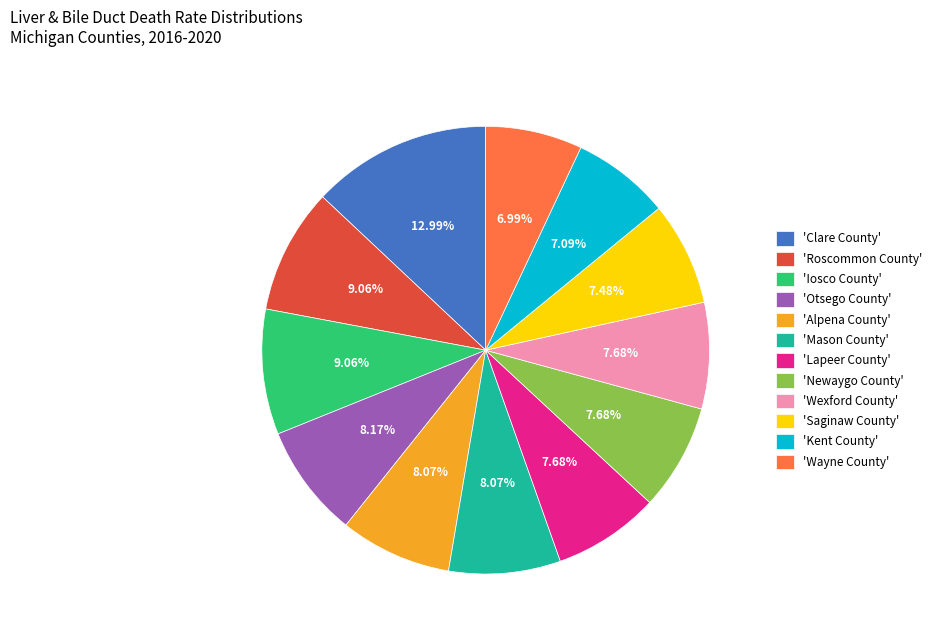

Is there any slice that represents more than half of the pie?

No